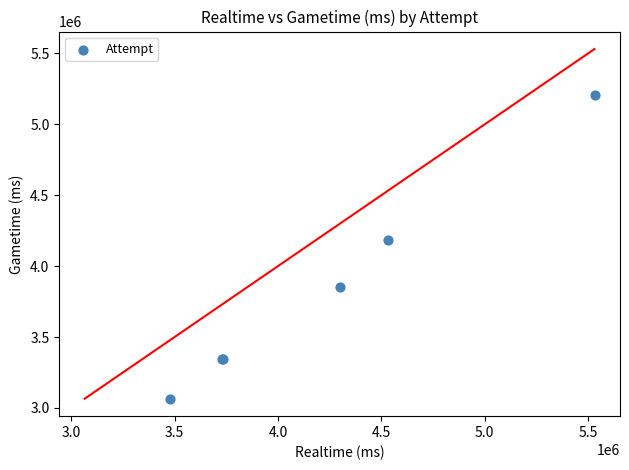

What Y value in the scatter plot is closest to 4138099?

4185743